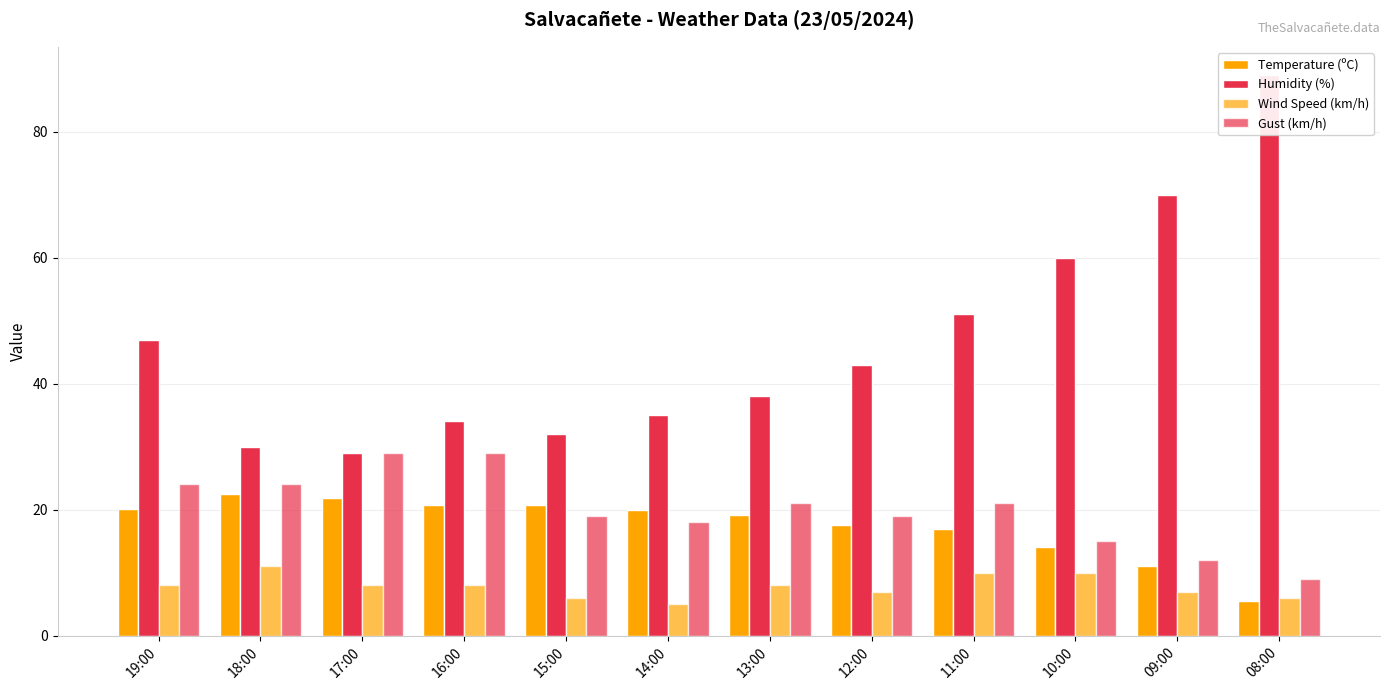

What is the difference between the highest and lowest values at 14:00?

30.0